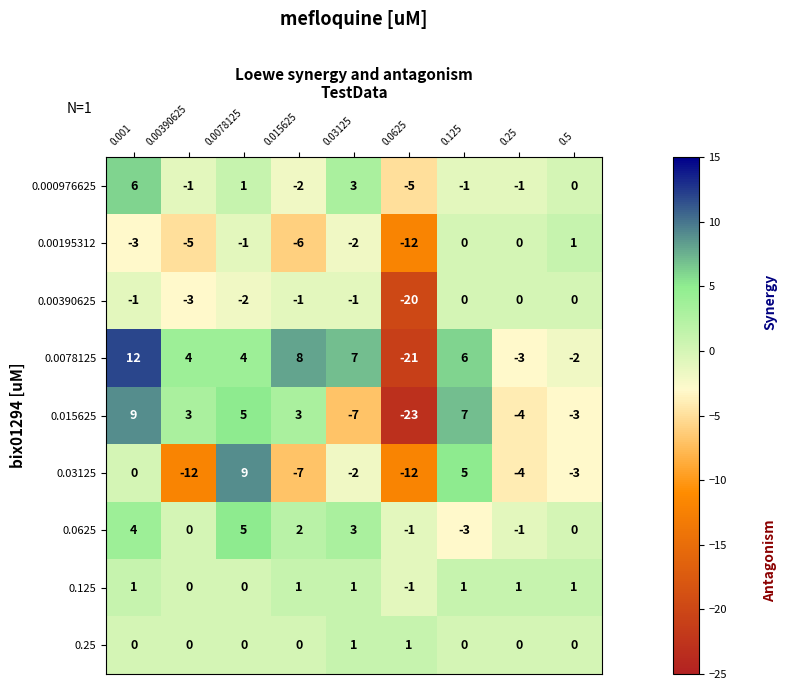

What is the difference between the second highest and second lowest values in the 0.000976625 series?

5